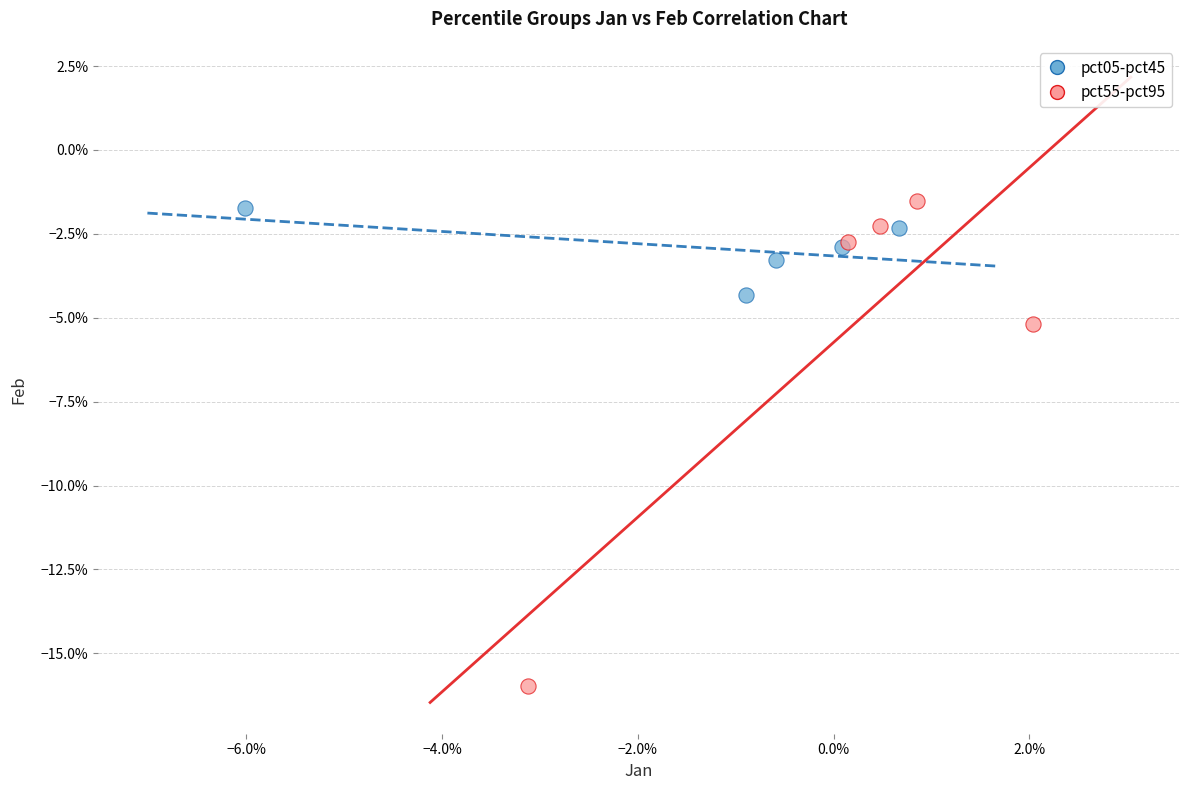

Which series reaches the minimum Y coordinate?

pct55-pct95